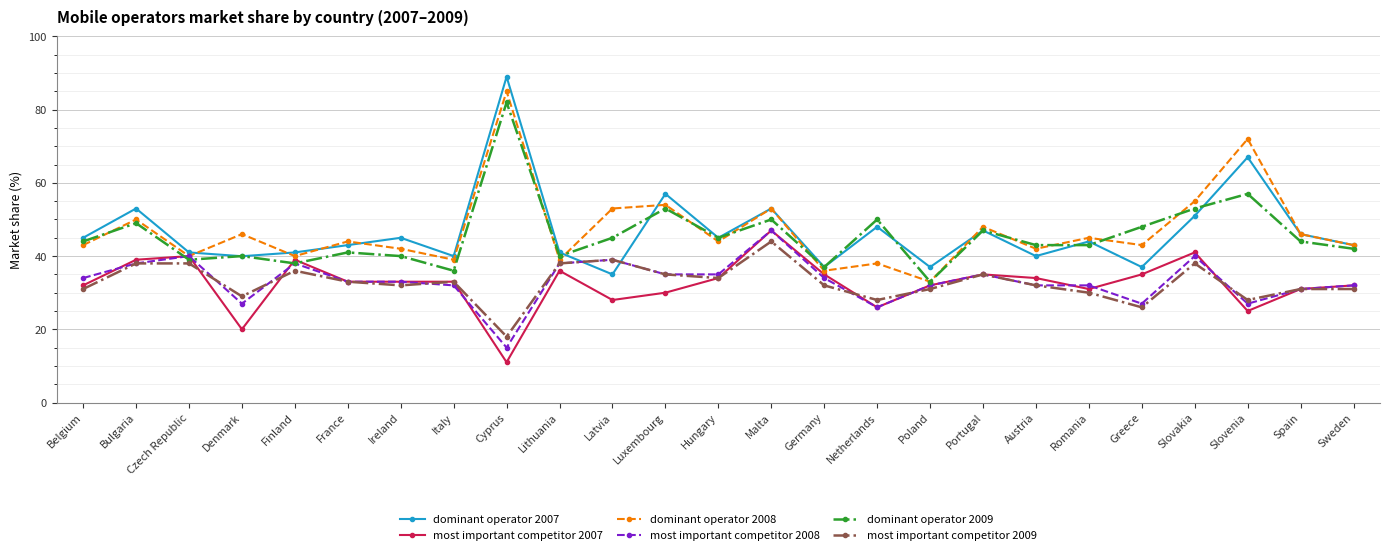

True or false: dominant operator 2009 and most important competitor 2009 cross at least once.

False